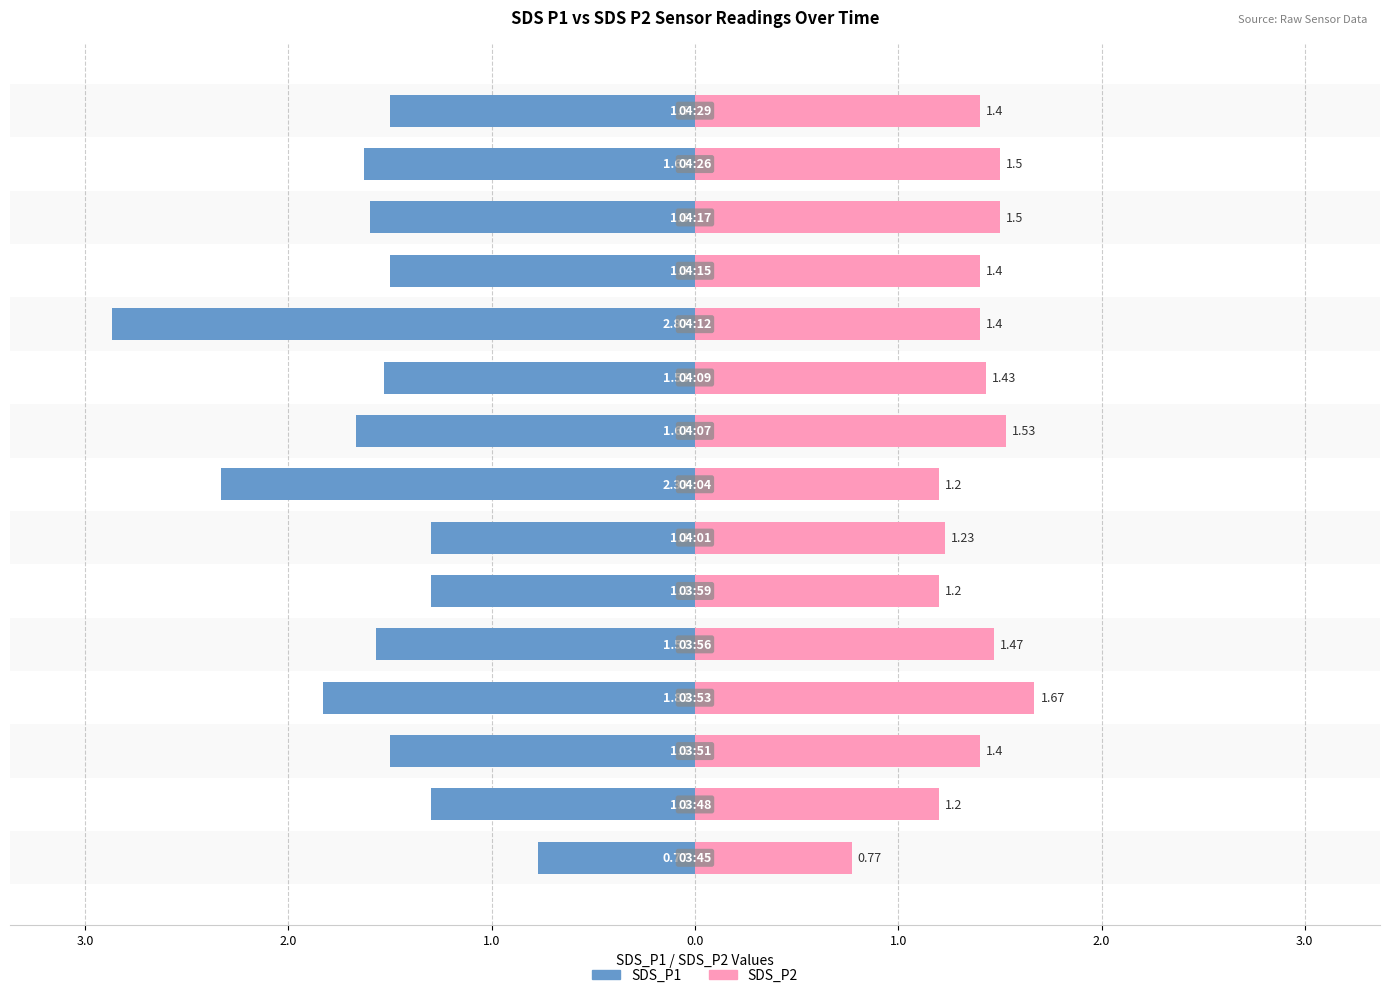

Which series has the largest range (max minus min)?

SDS_P1